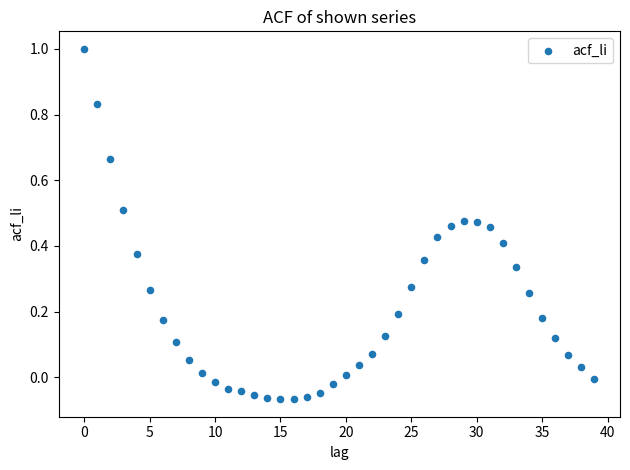

What is the range of Y values (max minus min)?

1.1